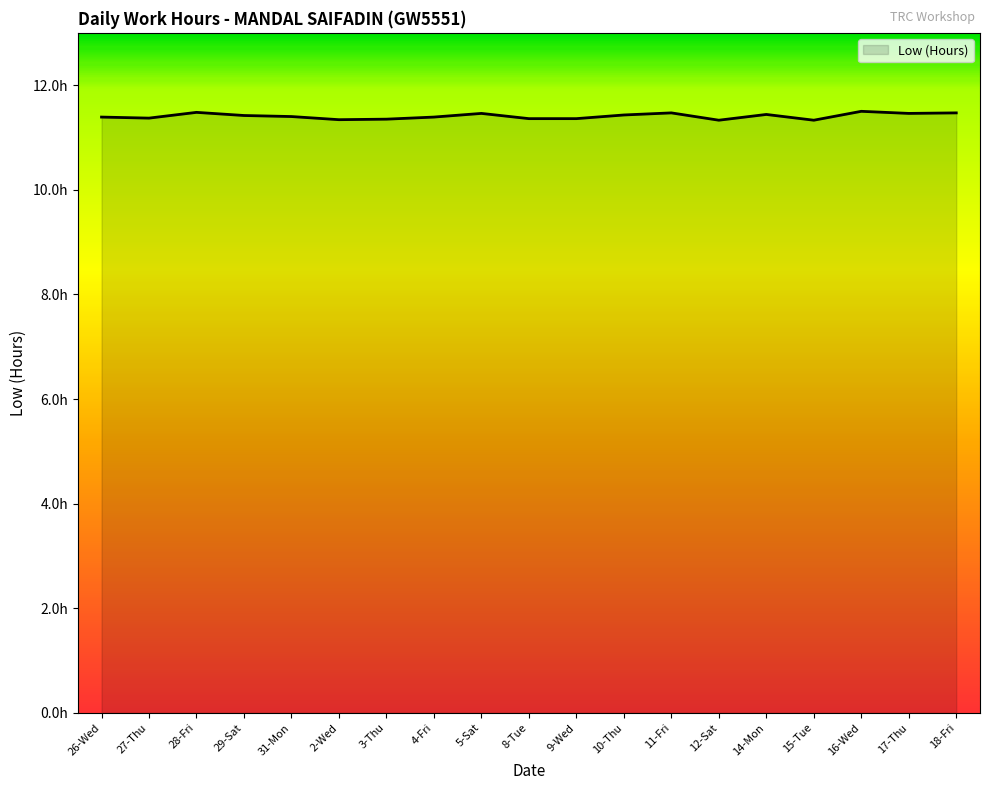

Is this an area chart (filled region under the line)?

Yes